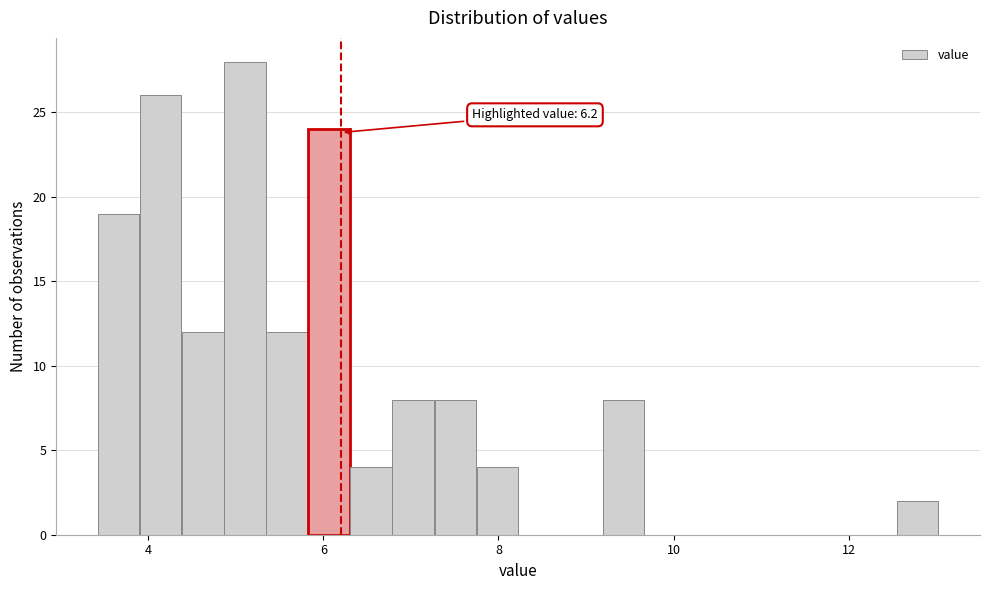

Read against the x-axis, roughly where is the centre of the tallest bar?

5.2